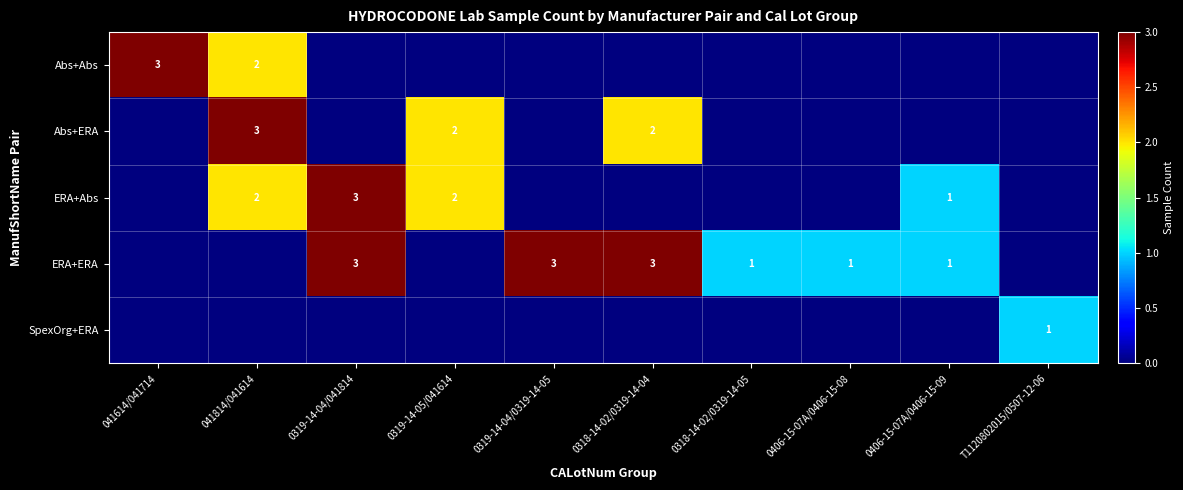

Is it true that ERA+ERA equals 3 at 0319-14-04/041814?

True